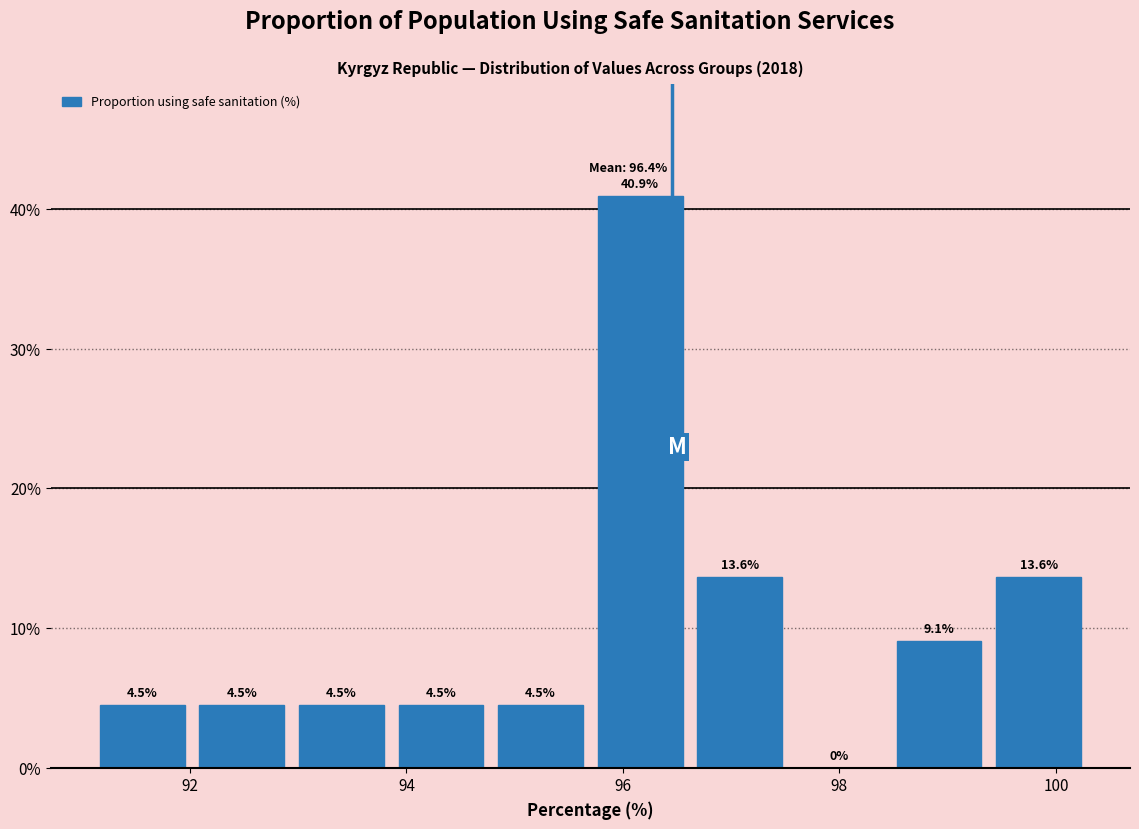

Over which range of the x-axis is the bar tallest?

95.70 to 96.62